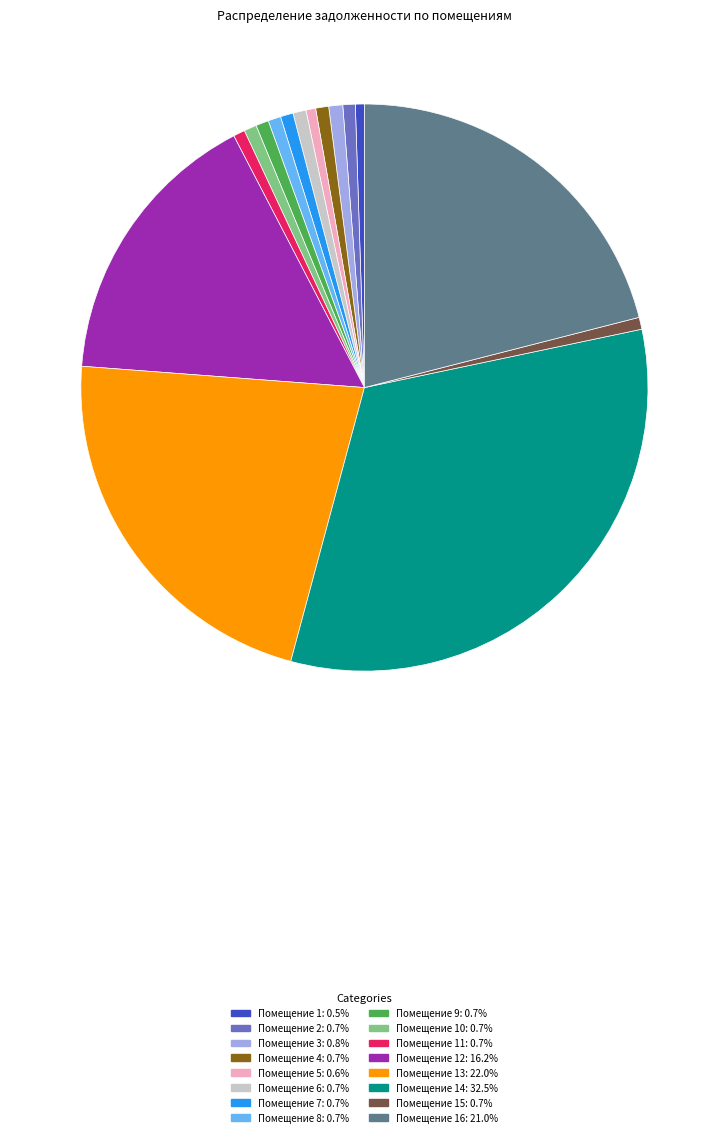

Is there a majority slice in this chart?

No